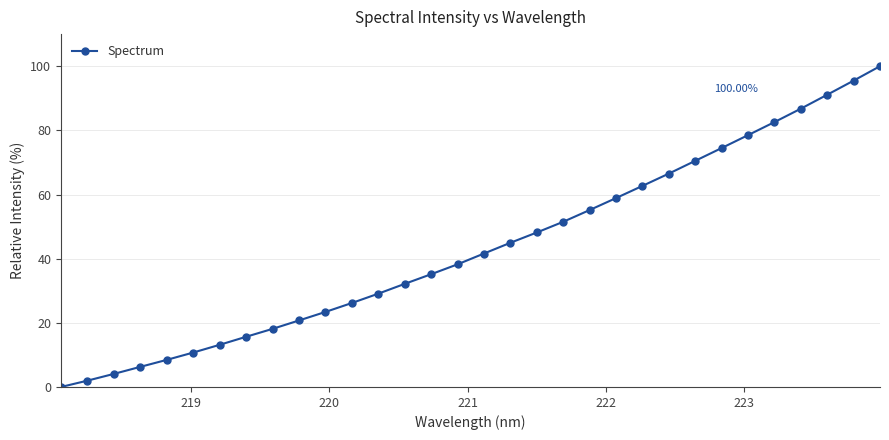

What is the difference between the second highest and minimum values?

95.5